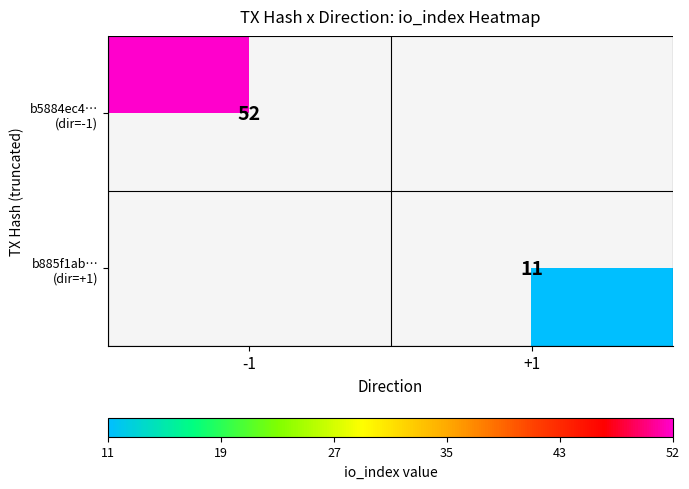

Rank the categories by b5884ec4… (dir=-1) value from lowest to highest.

-1, +1